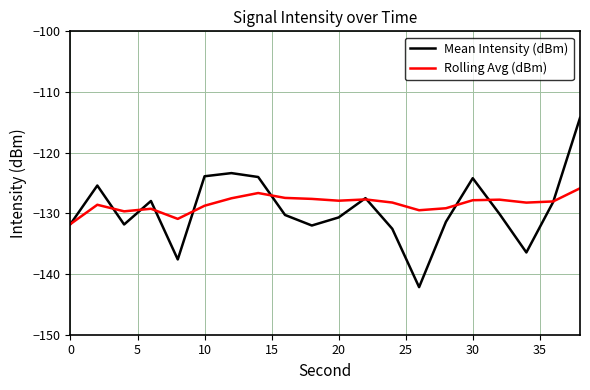

Which series has the widest spread of values?

Mean Intensity (dBm)